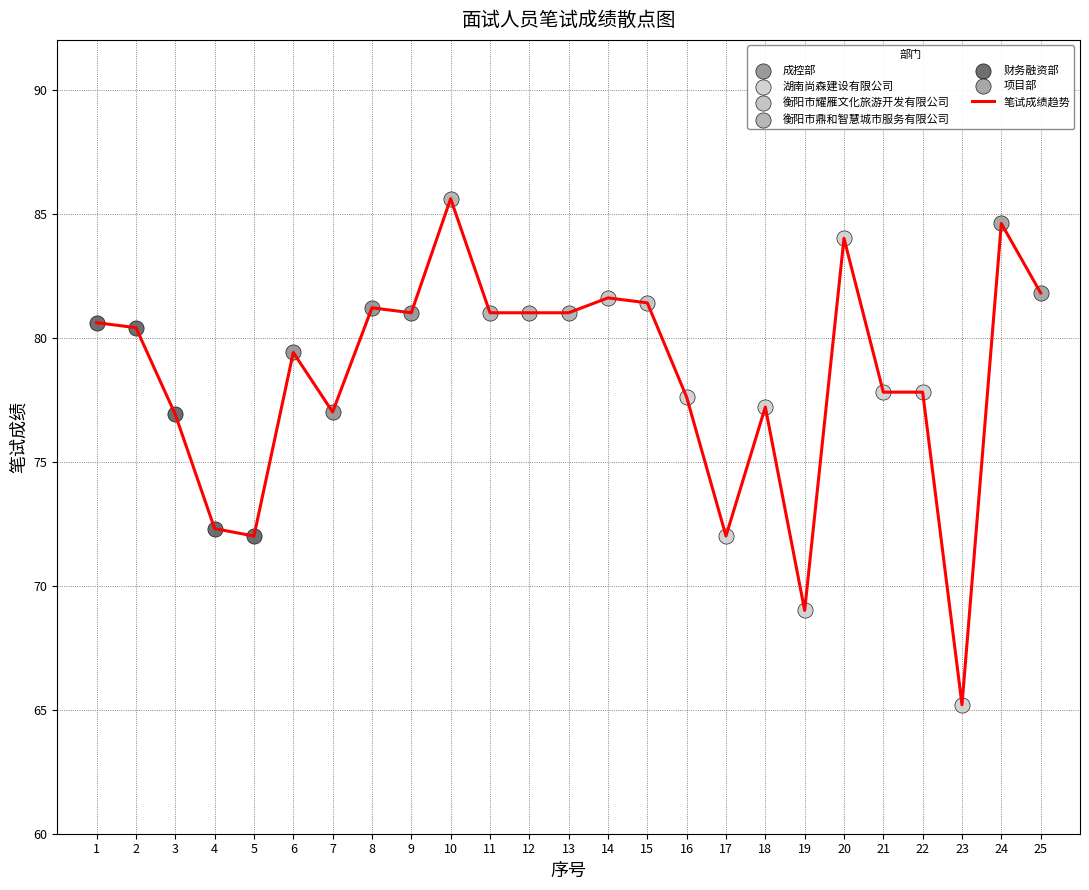

What is the change in value from 7 to 17?

-5.0